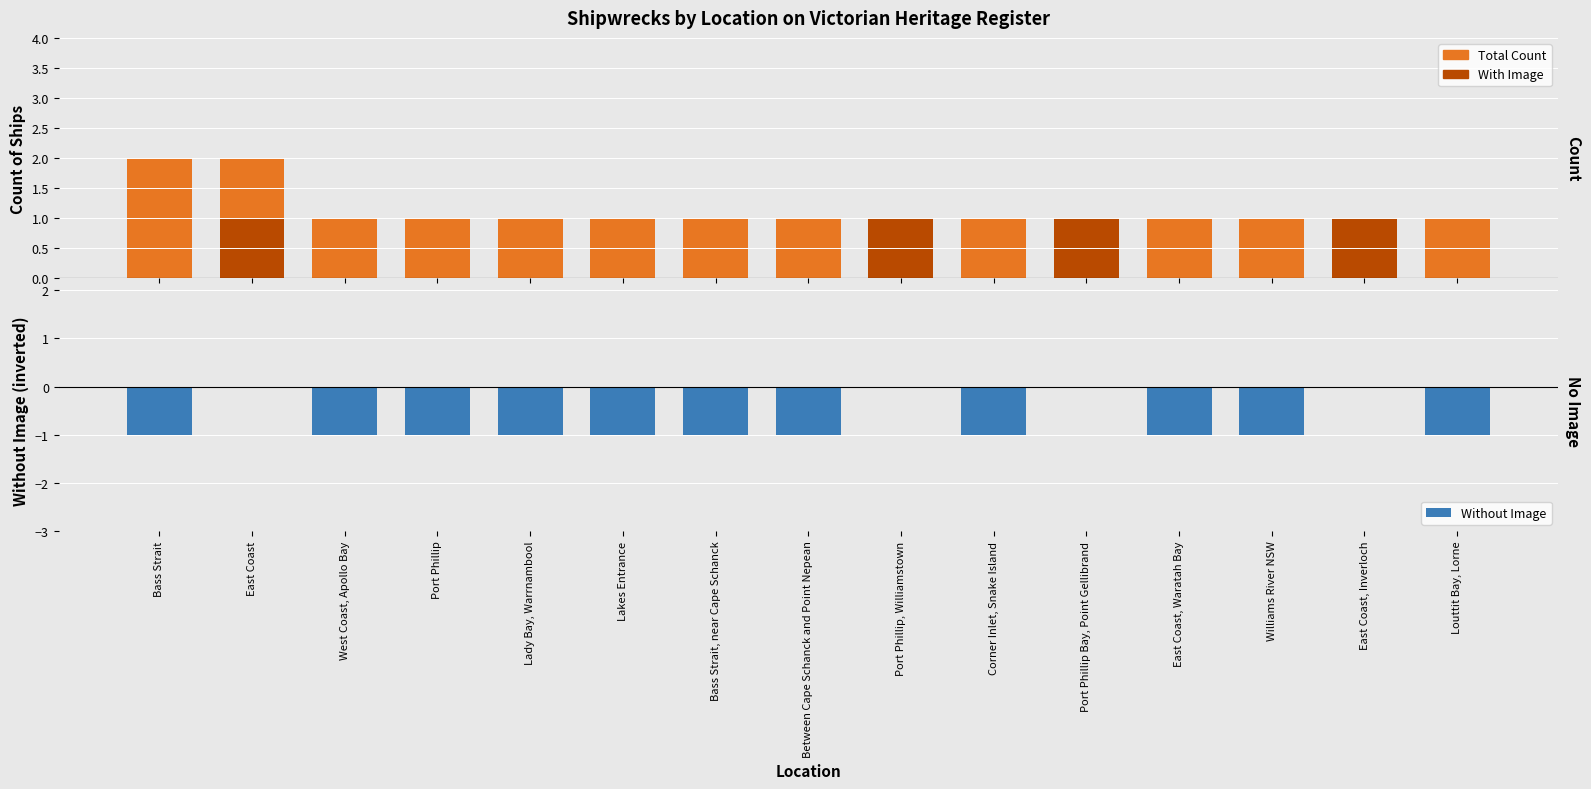

What position from the left is West Coast, Apollo Bay?

3